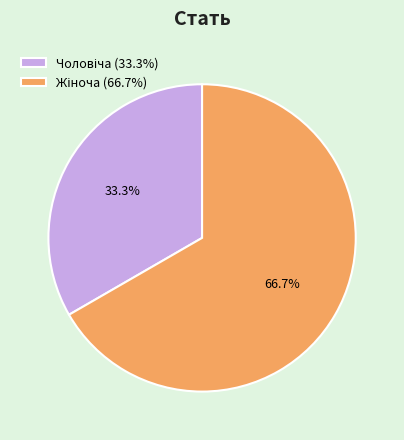

True or false: Жіноча accounts for 58% of the total.

False